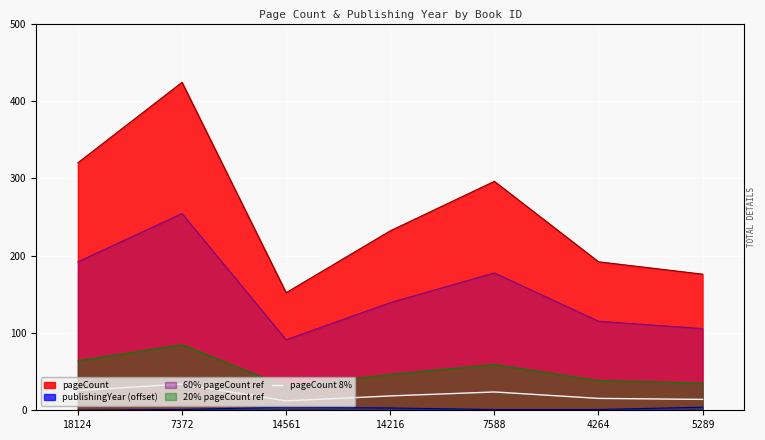

Where is the first local maximum?

7372